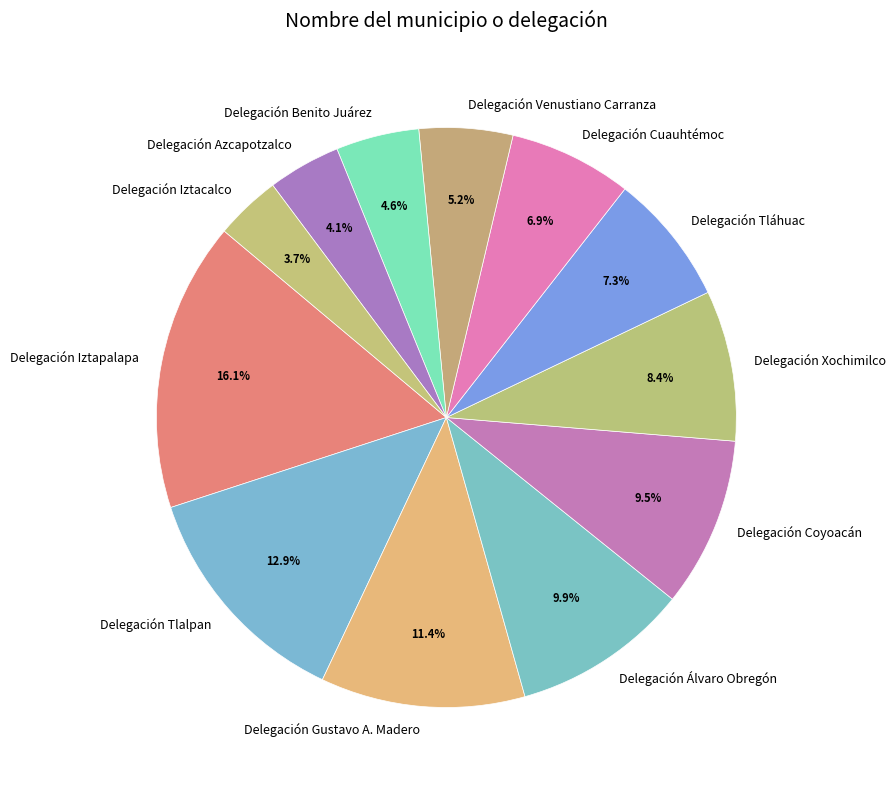

True or false: Delegación Xochimilco accounts for 8% of the total.

True